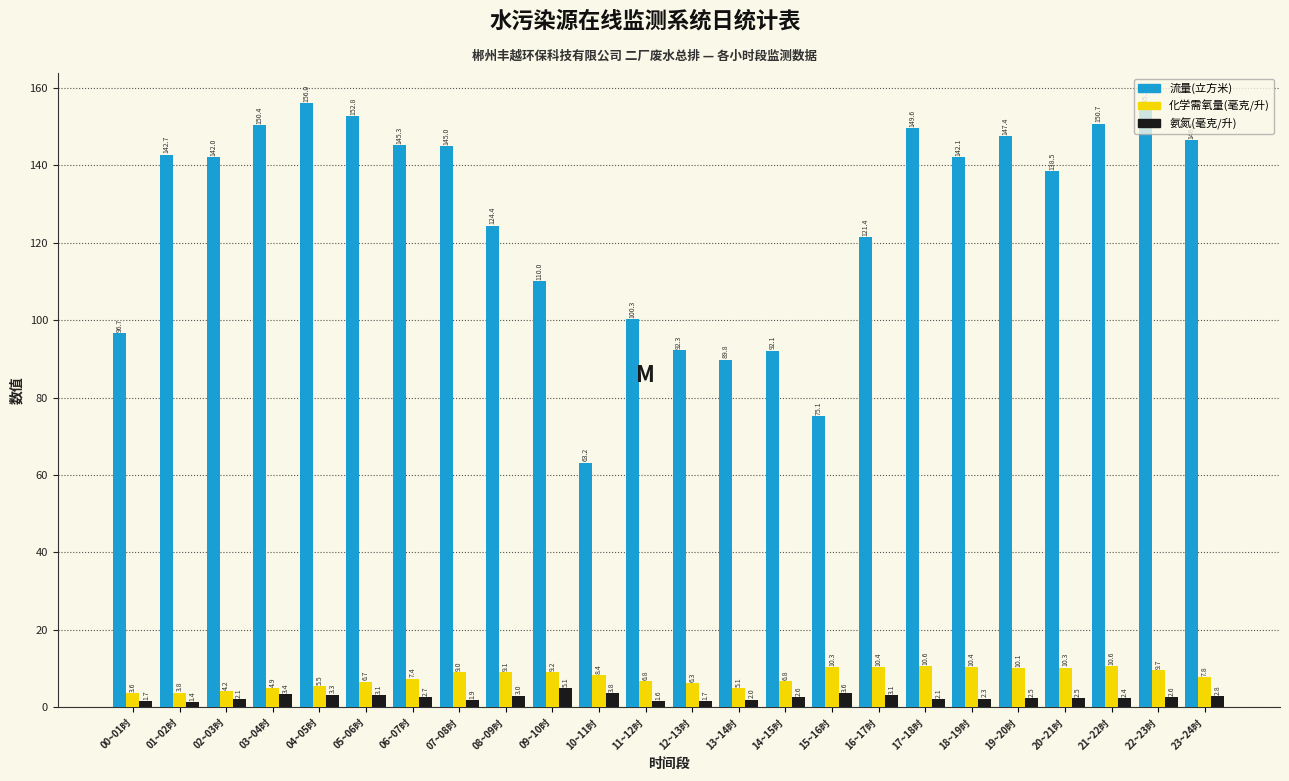

What is the lowest value of the 氨氮(毫克/升) series?

1.4